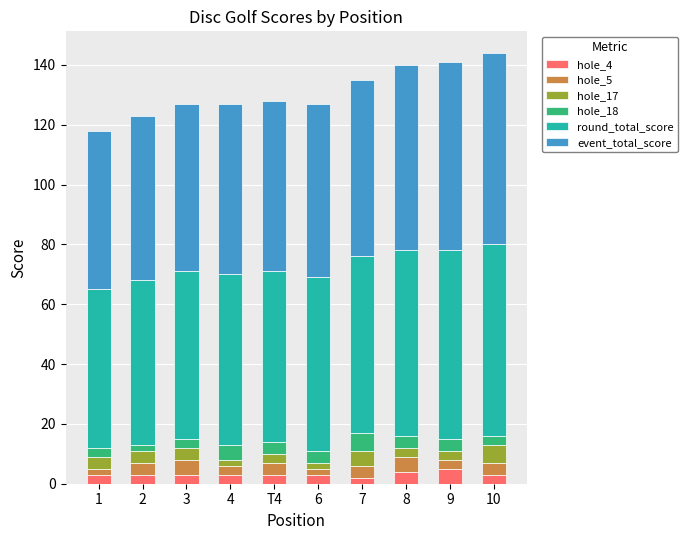

What is the total value across all series at T4?

128